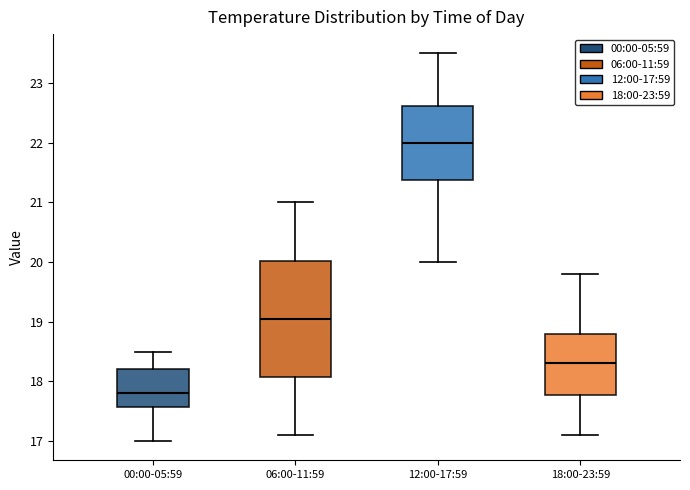

Reading left to right, read every box against the y-axis: the position of its median line, the range the box covers, and the ends of its whiskers. The values are not printed on the chart, so give them approximately, as read against the axis.

00:00-05:59: median 17.8, box 17.6 to 18.2, whiskers 17.0 to 18.5
06:00-11:59: median 19.1, box 18.1 to 20.0, whiskers 17.1 to 21.0
12:00-17:59: median 22.0, box 21.4 to 22.6, whiskers 20.0 to 23.5
18:00-23:59: median 18.3, box 17.8 to 18.8, whiskers 17.1 to 19.8